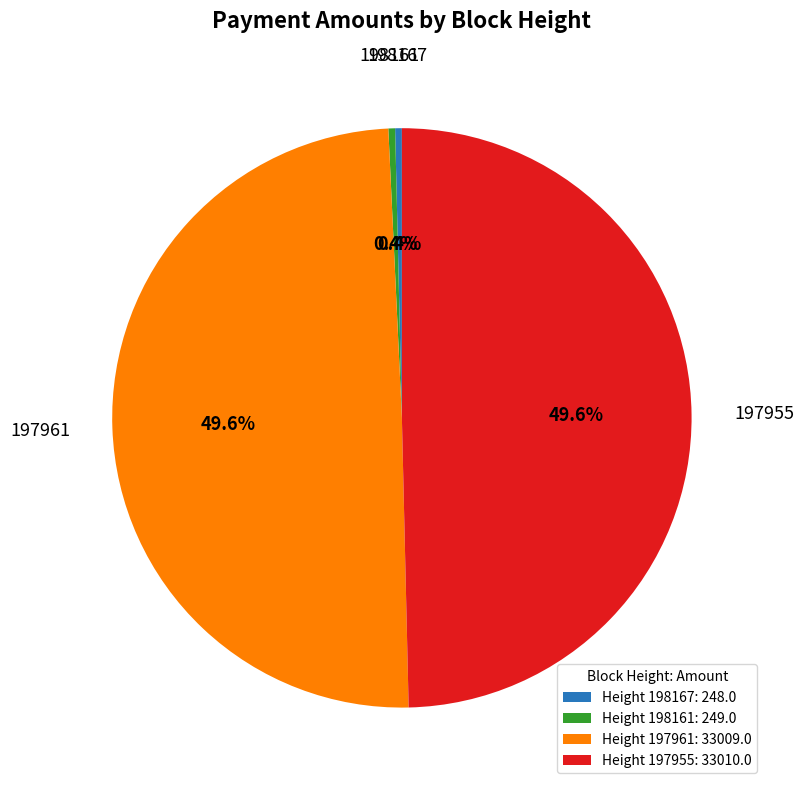

How much of the chart is everything except 197955?

50.4%